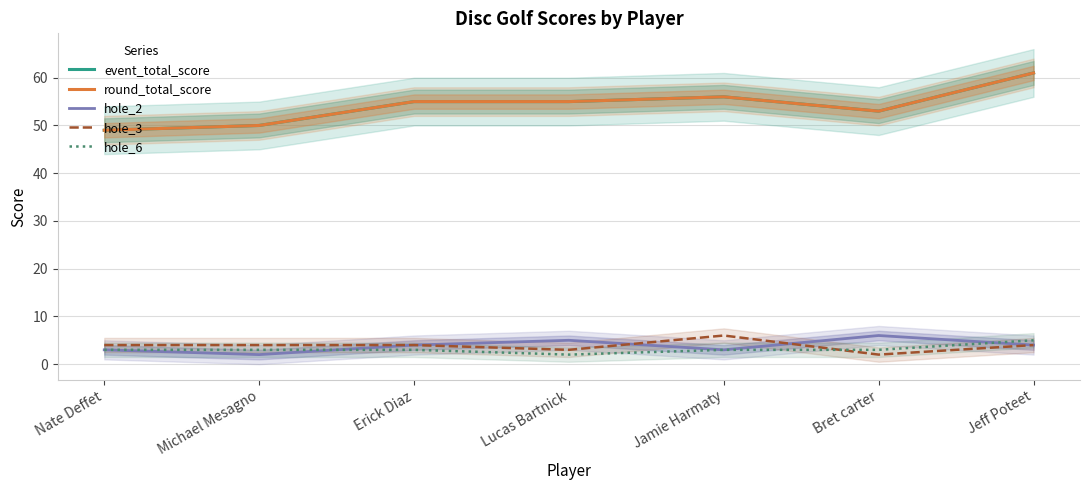

The value of hole_3 at Bret carter is 2. True or false?

True